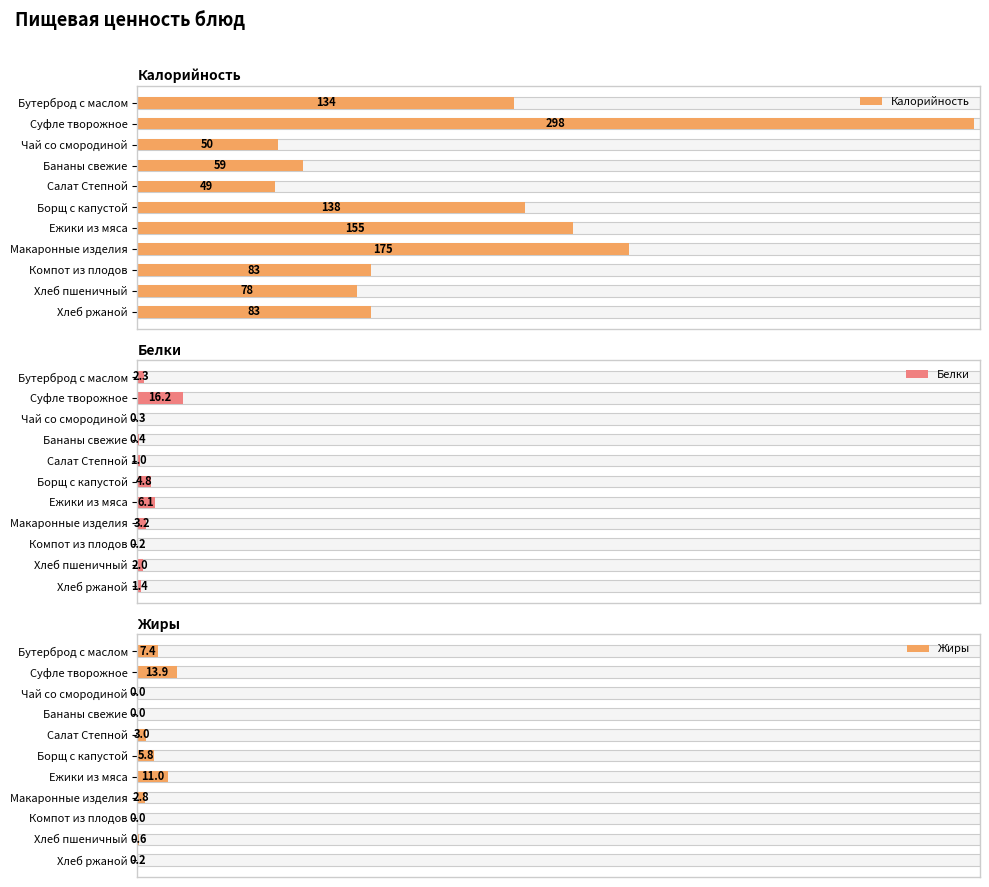

True or false: Белки has a value of 1.2 at Хлеб пшеничный.

False